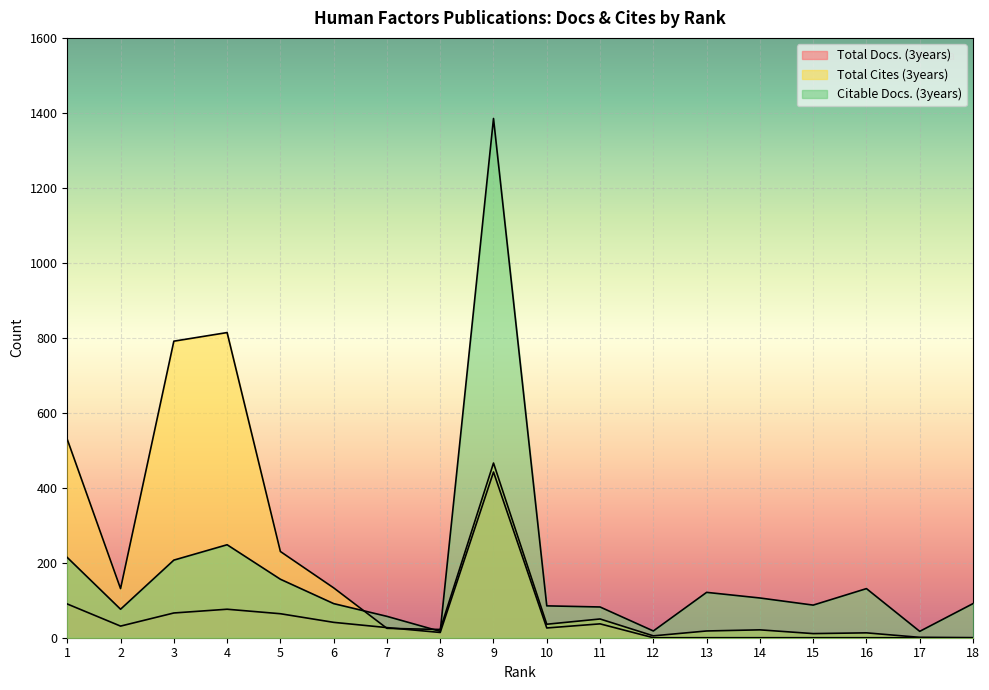

Rank the series by their maximum value, from highest to lowest.

Citable Docs. (3years), Total Cites (3years), Total Docs. (3years)